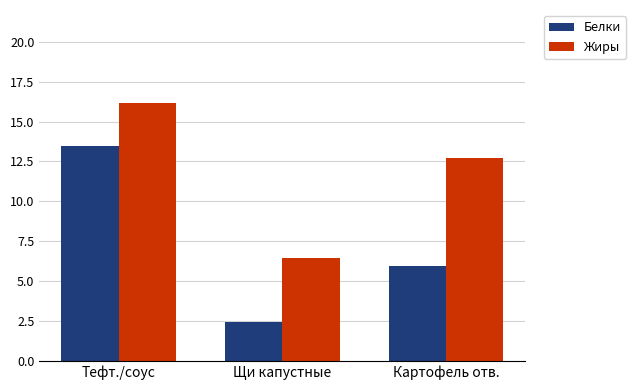

What is the difference between the highest and lowest values at Тефт./соус?

2.7